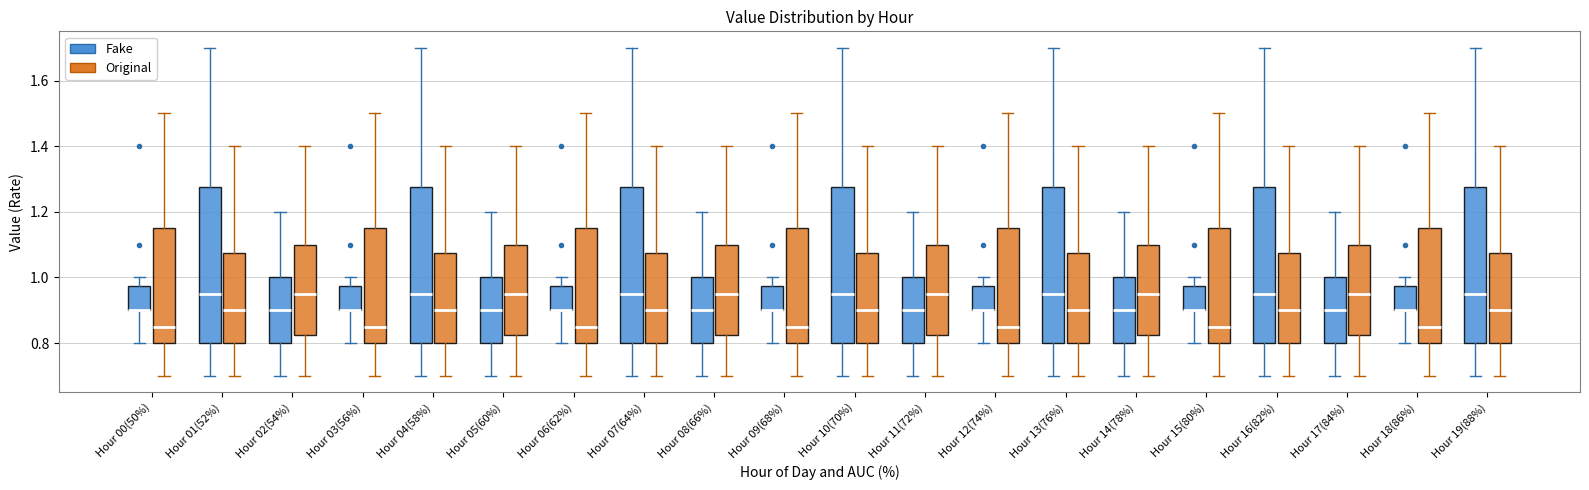

Reading left to right, read every box against the y-axis: the position of its median line, the range the box covers, and the ends of its whiskers. The values are not printed on the chart, so give them approximately, as read against the axis.

Hour 00(50%) (Fake): median 0.90 (drawn on the box's lower edge), box 0.90 to 0.98, whiskers 0.80 to 1.00
Hour 00(50%) (Original): median 0.86, box 0.80 to 1.16, whiskers 0.70 to 1.50
Hour 01(52%) (Fake): median 0.96, box 0.80 to 1.28, whiskers 0.70 to 1.70
Hour 01(52%) (Original): median 0.90, box 0.80 to 1.08, whiskers 0.70 to 1.40
Hour 02(54%) (Fake): median 0.90, box 0.80 to 1.00, whiskers 0.70 to 1.20
Hour 02(54%) (Original): median 0.96, box 0.82 to 1.10, whiskers 0.70 to 1.40
Hour 03(56%) (Fake): median 0.90 (drawn on the box's lower edge), box 0.90 to 0.98, whiskers 0.80 to 1.00
Hour 03(56%) (Original): median 0.86, box 0.80 to 1.16, whiskers 0.70 to 1.50
Hour 04(58%) (Fake): median 0.96, box 0.80 to 1.28, whiskers 0.70 to 1.70
Hour 04(58%) (Original): median 0.90, box 0.80 to 1.08, whiskers 0.70 to 1.40
Hour 05(60%) (Fake): median 0.90, box 0.80 to 1.00, whiskers 0.70 to 1.20
Hour 05(60%) (Original): median 0.96, box 0.82 to 1.10, whiskers 0.70 to 1.40
Hour 06(62%) (Fake): median 0.90 (drawn on the box's lower edge), box 0.90 to 0.98, whiskers 0.80 to 1.00
Hour 06(62%) (Original): median 0.86, box 0.80 to 1.16, whiskers 0.70 to 1.50
Hour 07(64%) (Fake): median 0.96, box 0.80 to 1.28, whiskers 0.70 to 1.70
Hour 07(64%) (Original): median 0.90, box 0.80 to 1.08, whiskers 0.70 to 1.40
Hour 08(66%) (Fake): median 0.90, box 0.80 to 1.00, whiskers 0.70 to 1.20
Hour 08(66%) (Original): median 0.96, box 0.82 to 1.10, whiskers 0.70 to 1.40
Hour 09(68%) (Fake): median 0.90 (drawn on the box's lower edge), box 0.90 to 0.98, whiskers 0.80 to 1.00
Hour 09(68%) (Original): median 0.86, box 0.80 to 1.16, whiskers 0.70 to 1.50
Hour 10(70%) (Fake): median 0.96, box 0.80 to 1.28, whiskers 0.70 to 1.70
Hour 10(70%) (Original): median 0.90, box 0.80 to 1.08, whiskers 0.70 to 1.40
Hour 11(72%) (Fake): median 0.90, box 0.80 to 1.00, whiskers 0.70 to 1.20
Hour 11(72%) (Original): median 0.96, box 0.82 to 1.10, whiskers 0.70 to 1.40
Hour 12(74%) (Fake): median 0.90 (drawn on the box's lower edge), box 0.90 to 0.98, whiskers 0.80 to 1.00
Hour 12(74%) (Original): median 0.86, box 0.80 to 1.16, whiskers 0.70 to 1.50
Hour 13(76%) (Fake): median 0.96, box 0.80 to 1.28, whiskers 0.70 to 1.70
Hour 13(76%) (Original): median 0.90, box 0.80 to 1.08, whiskers 0.70 to 1.40
Hour 14(78%) (Fake): median 0.90, box 0.80 to 1.00, whiskers 0.70 to 1.20
Hour 14(78%) (Original): median 0.96, box 0.82 to 1.10, whiskers 0.70 to 1.40
Hour 15(80%) (Fake): median 0.90 (drawn on the box's lower edge), box 0.90 to 0.98, whiskers 0.80 to 1.00
Hour 15(80%) (Original): median 0.86, box 0.80 to 1.16, whiskers 0.70 to 1.50
Hour 16(82%) (Fake): median 0.96, box 0.80 to 1.28, whiskers 0.70 to 1.70
Hour 16(82%) (Original): median 0.90, box 0.80 to 1.08, whiskers 0.70 to 1.40
Hour 17(84%) (Fake): median 0.90, box 0.80 to 1.00, whiskers 0.70 to 1.20
Hour 17(84%) (Original): median 0.96, box 0.82 to 1.10, whiskers 0.70 to 1.40
Hour 18(86%) (Fake): median 0.90 (drawn on the box's lower edge), box 0.90 to 0.98, whiskers 0.80 to 1.00
Hour 18(86%) (Original): median 0.86, box 0.80 to 1.16, whiskers 0.70 to 1.50
Hour 19(88%) (Fake): median 0.96, box 0.80 to 1.28, whiskers 0.70 to 1.70
Hour 19(88%) (Original): median 0.90, box 0.80 to 1.08, whiskers 0.70 to 1.40